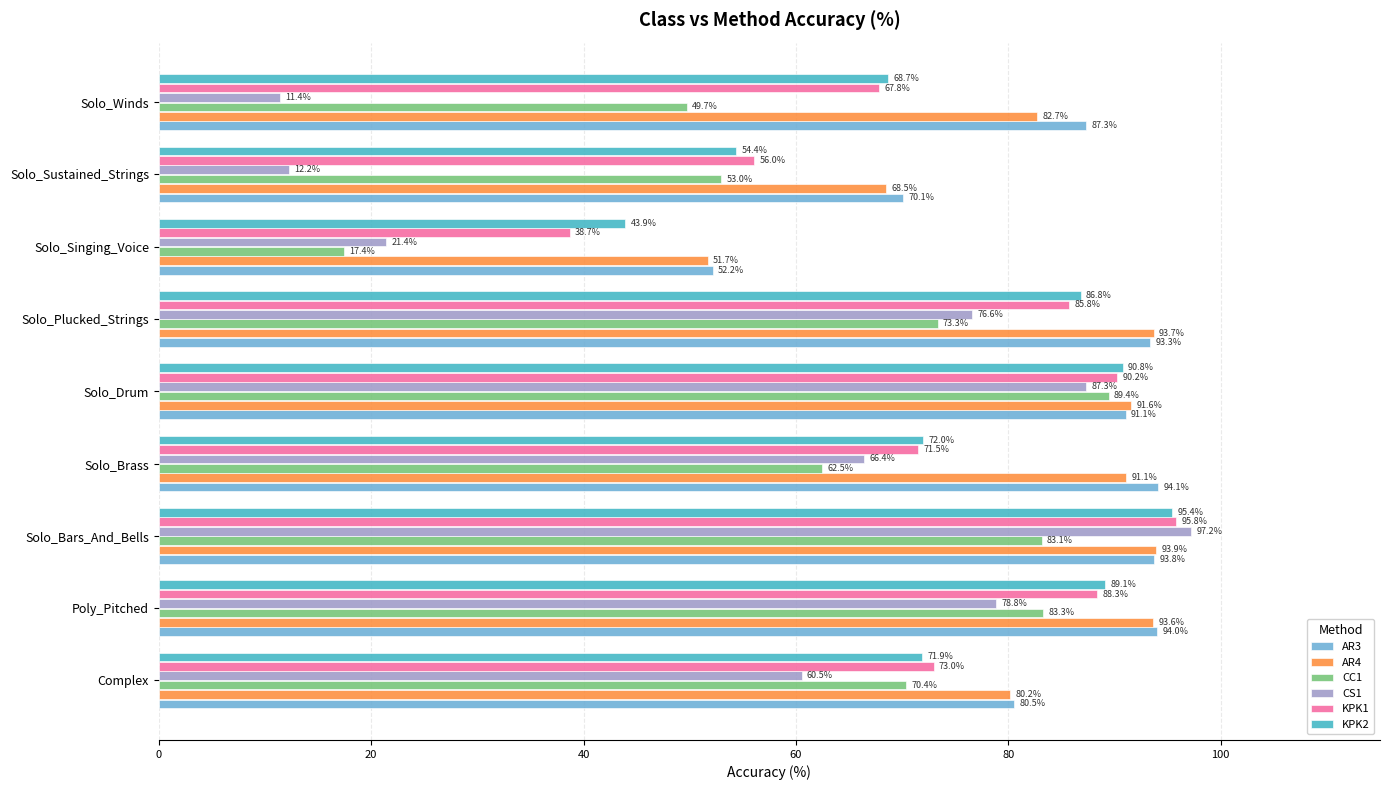

Between Poly_Pitched and Solo_Winds, which series saw the biggest shift?

CS1